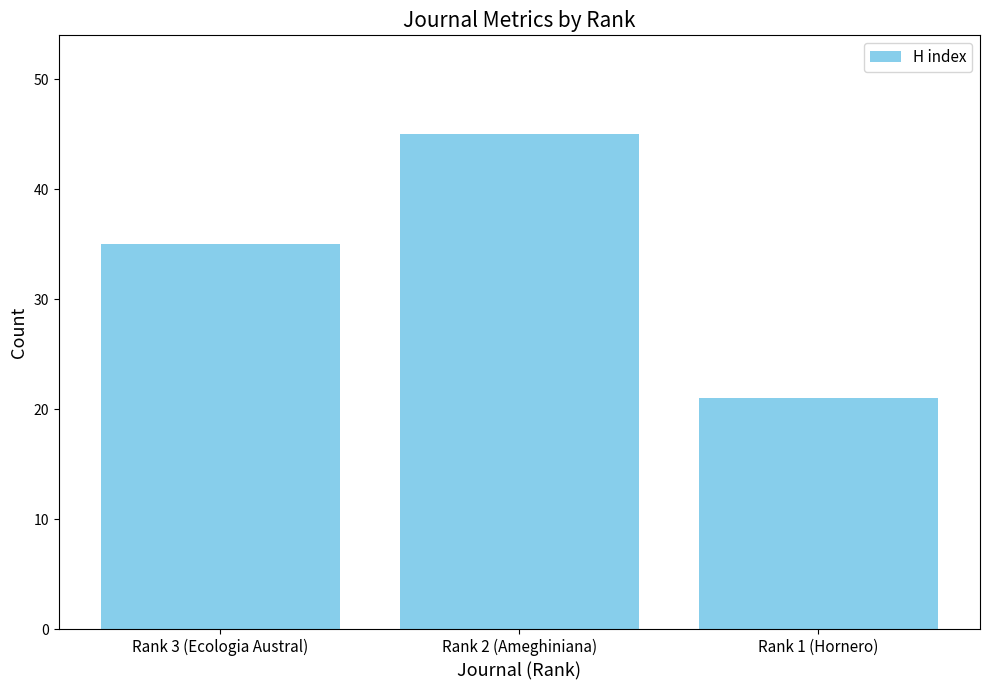

How many data points are less than 35?

1